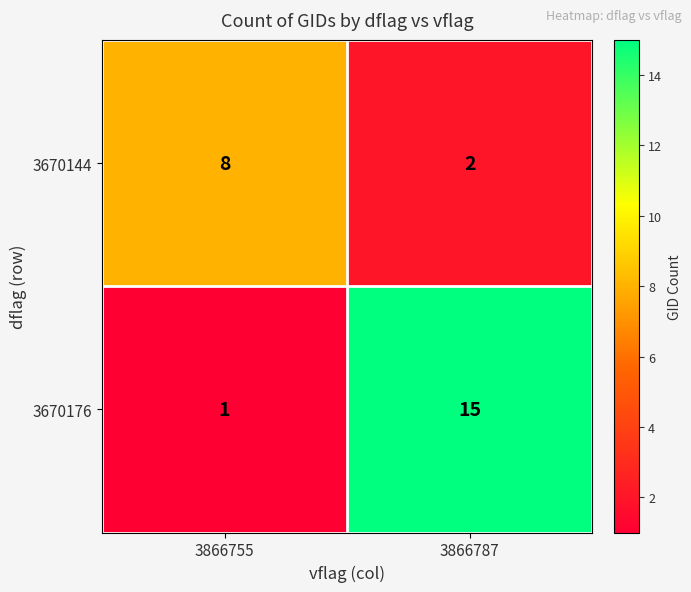

Which series has the widest spread of values?

3670176